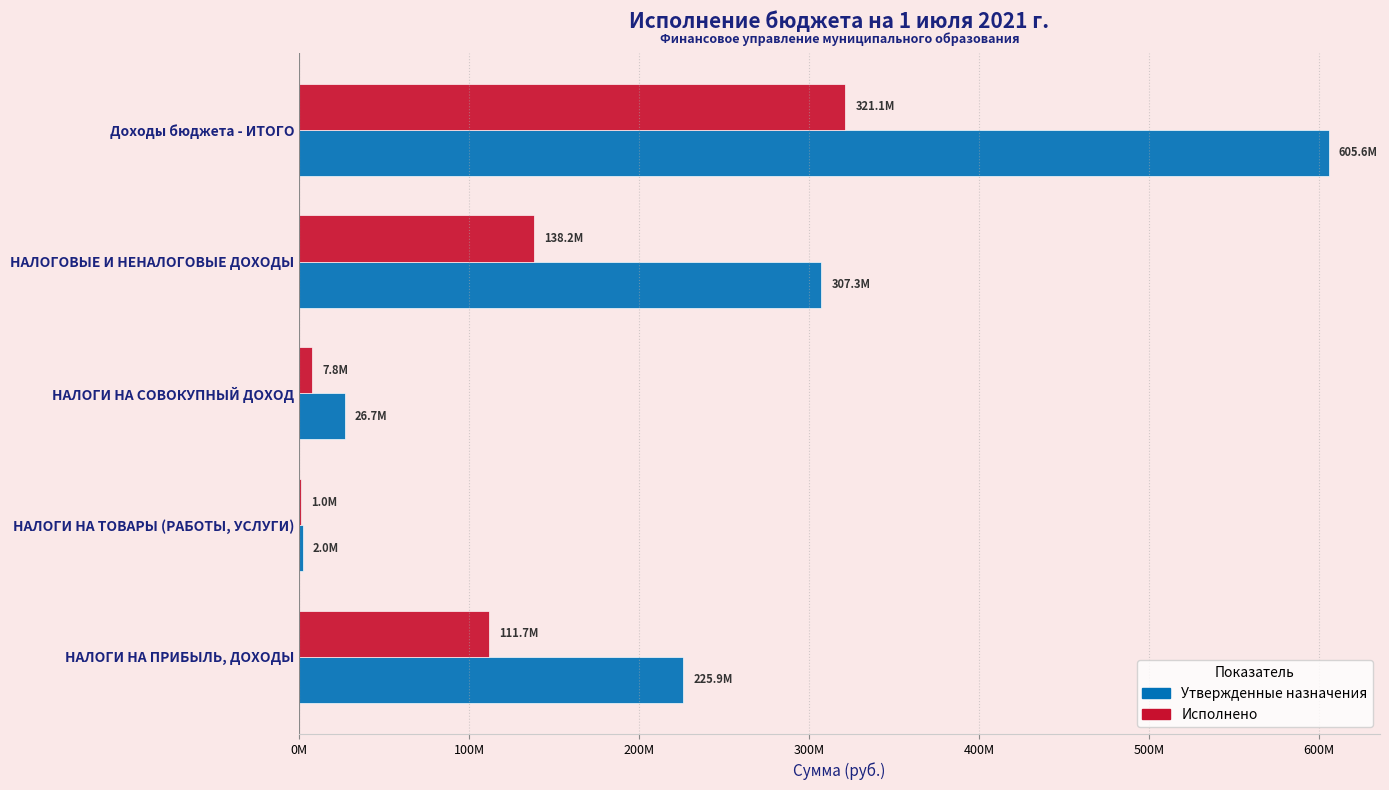

Rank the series by their maximum value, from highest to lowest.

Утвержденные назначения, Исполнено